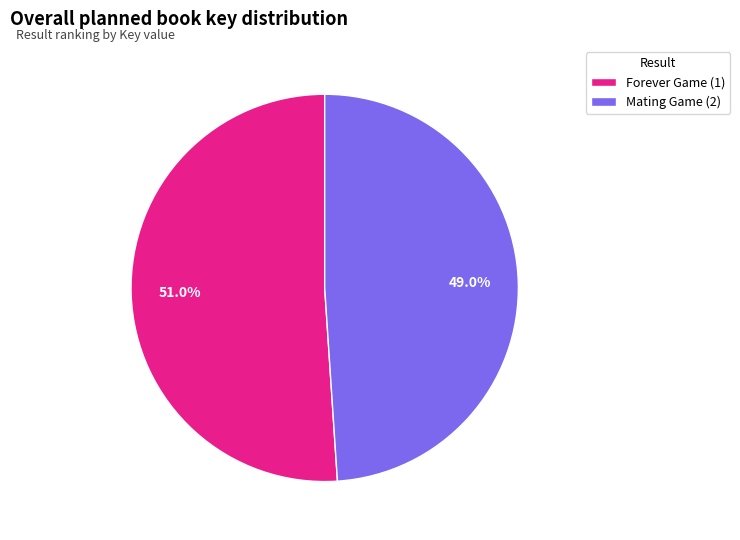

Approximately how many times larger is the value at Mating Game (2) compared to Forever Game (1)?

1.0